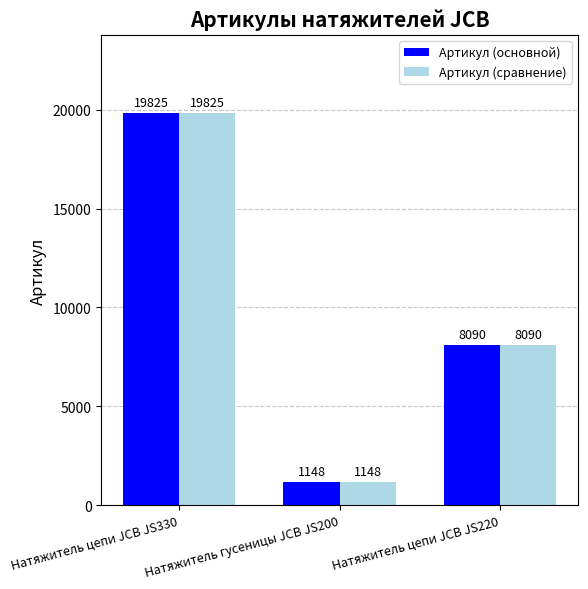

What is the total value across all series at Натяжитель цепи JCB JS330?

39650